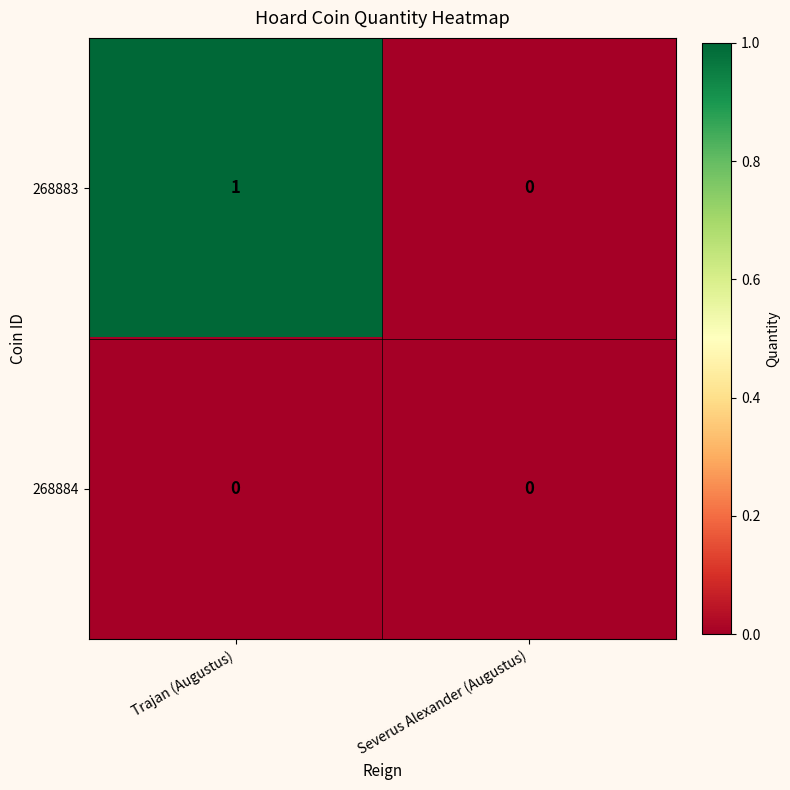

At which category is the sum across all series the highest?

Trajan (Augustus)